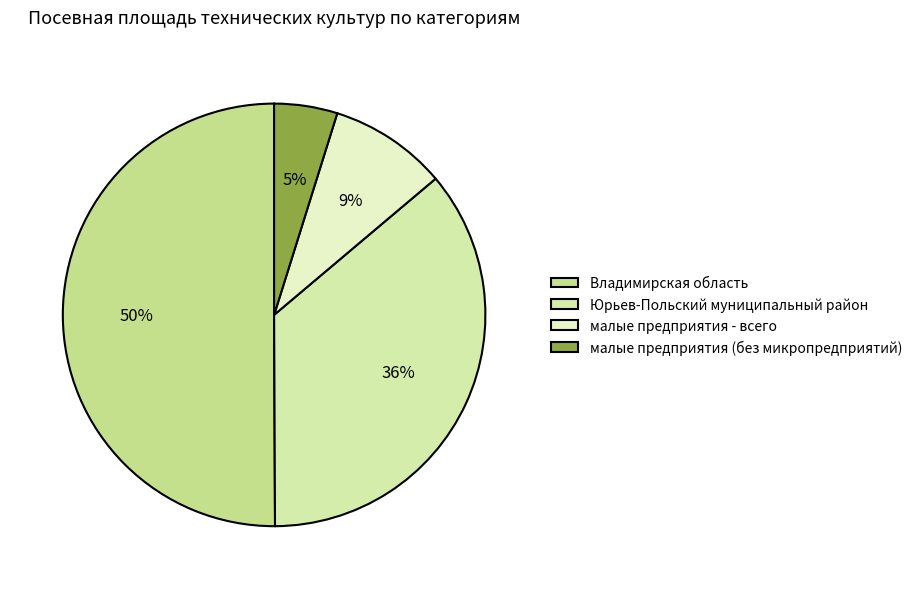

What is the majority slice?

Владимирская область